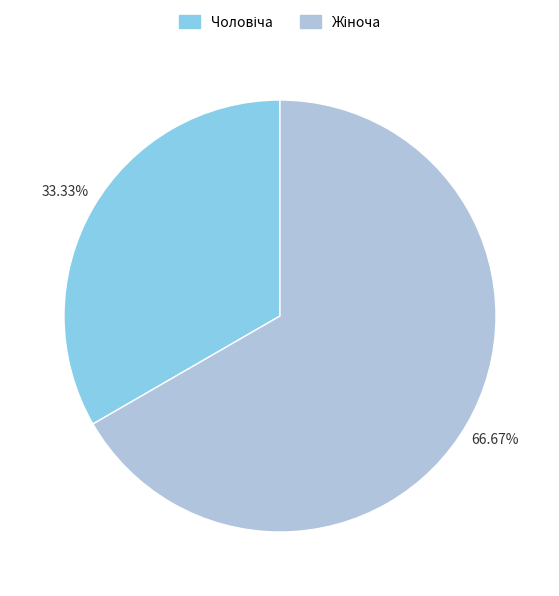

How many segments does this pie chart have?

2